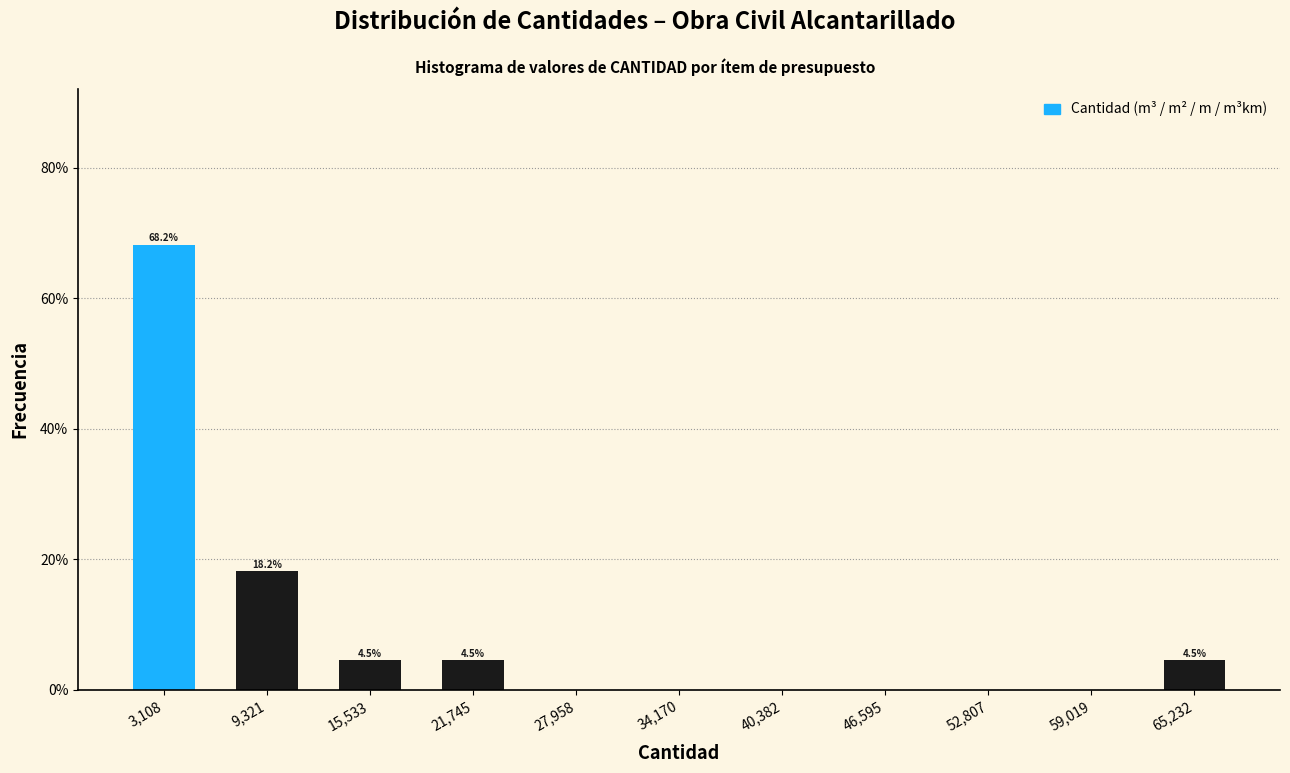

Which range on the x-axis has the tallest bar?

0 to 6000